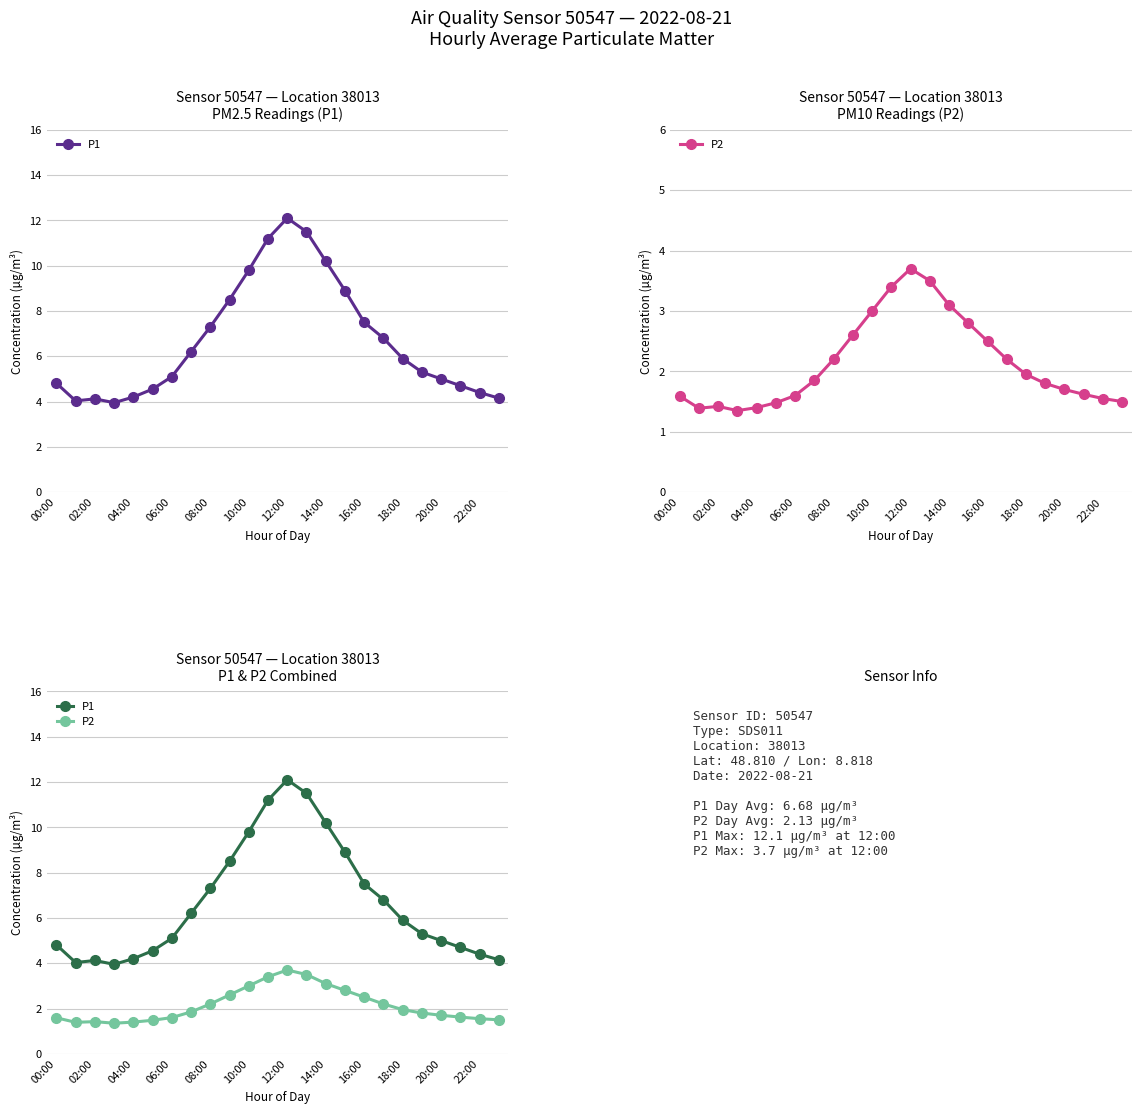

In P2, how many points are higher than both neighbors (excluding endpoints)?

2